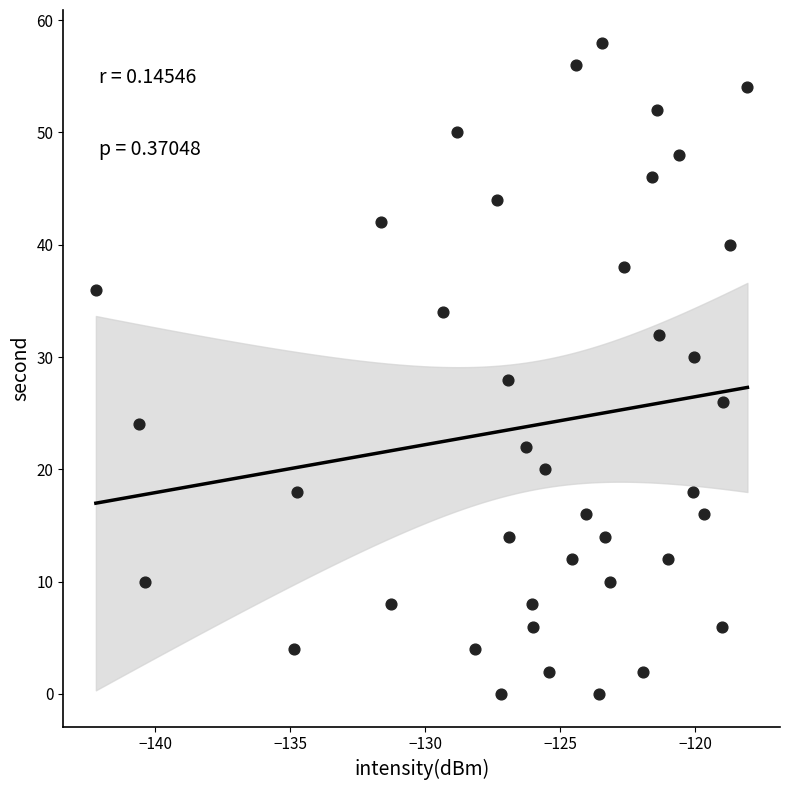

What is the range of Y values (max minus min)?

58